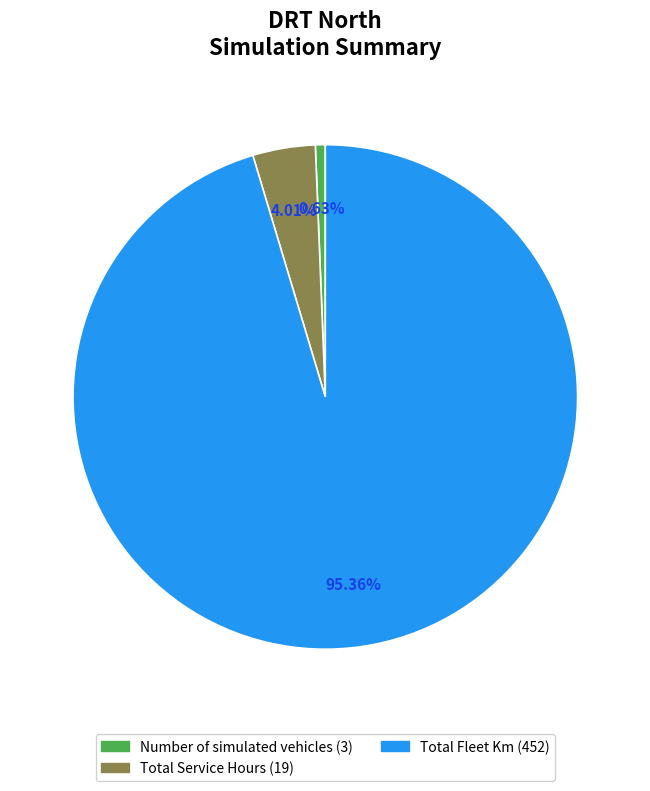

Combined, what portion of the pie is Total Fleet Km and Number of simulated vehicles?

96.0%